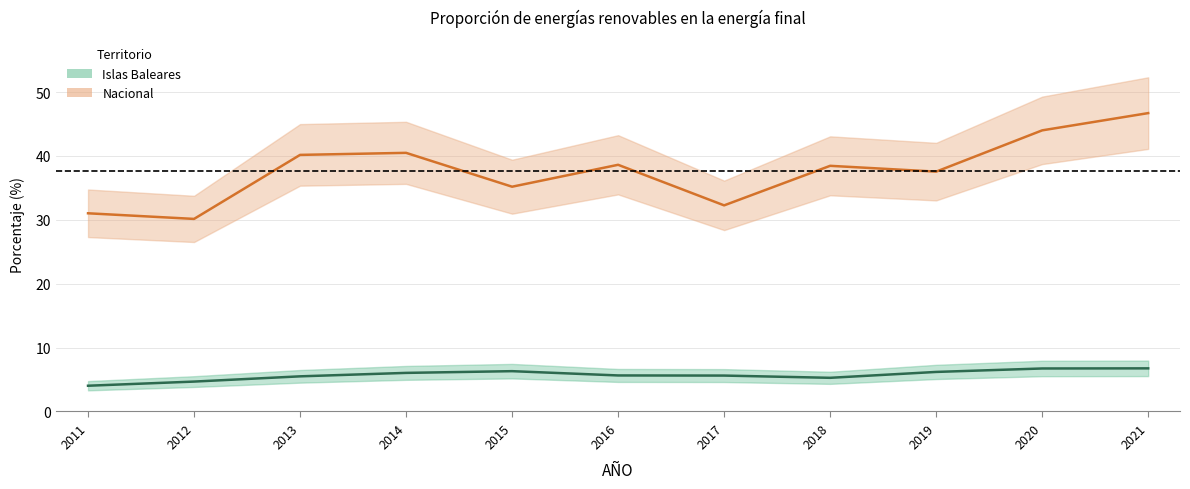

What is the difference between the Nacional values at 2011 and 2017?

1.2